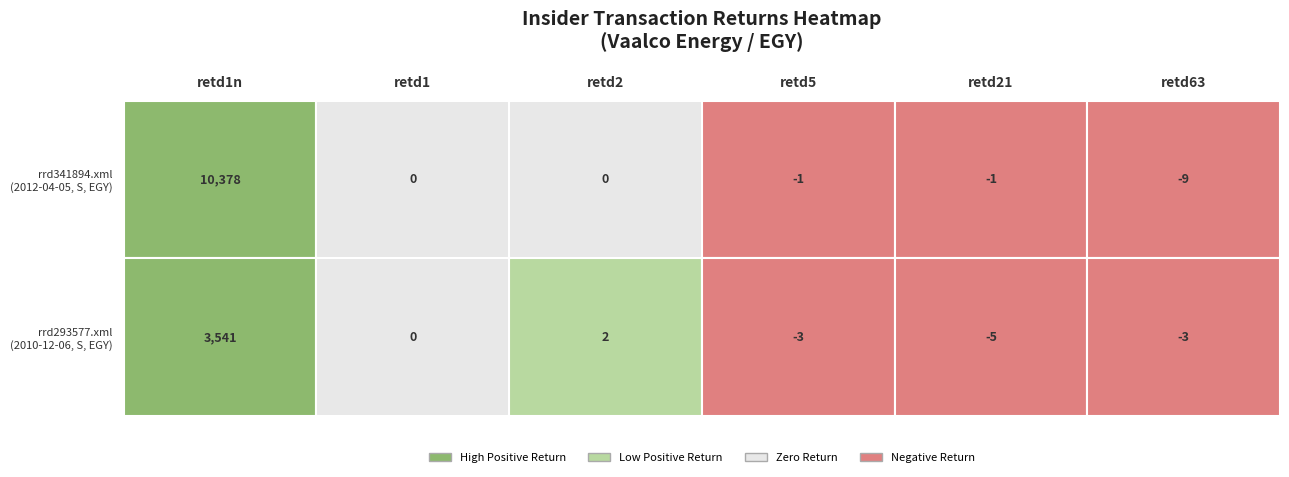

The value of rrd341894.xml at rrd293577.xml is -3324. True or false?

False